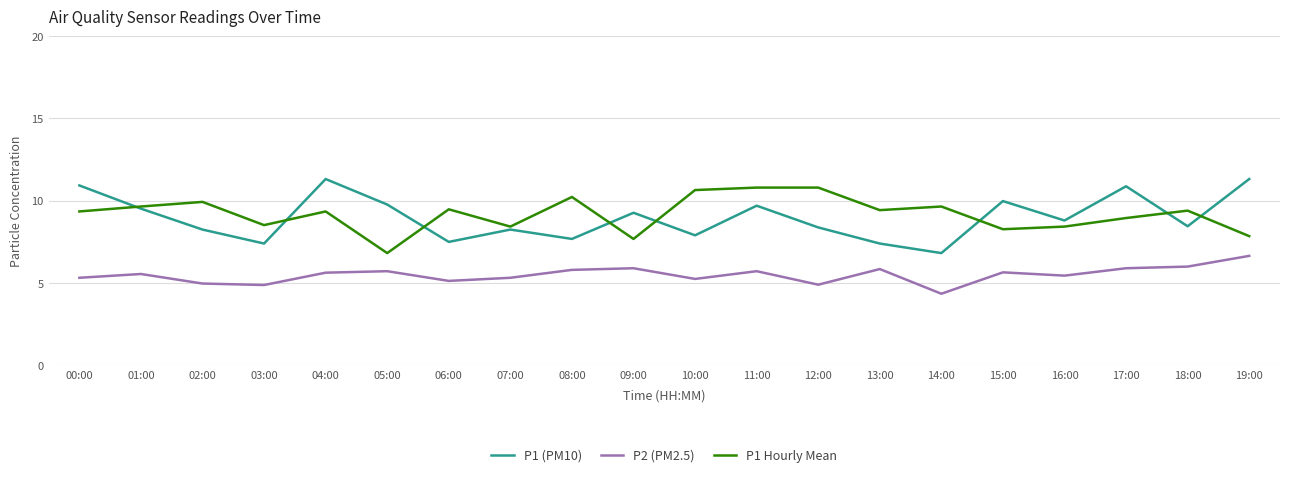

What is the maximum value shown in the chart?

11.3